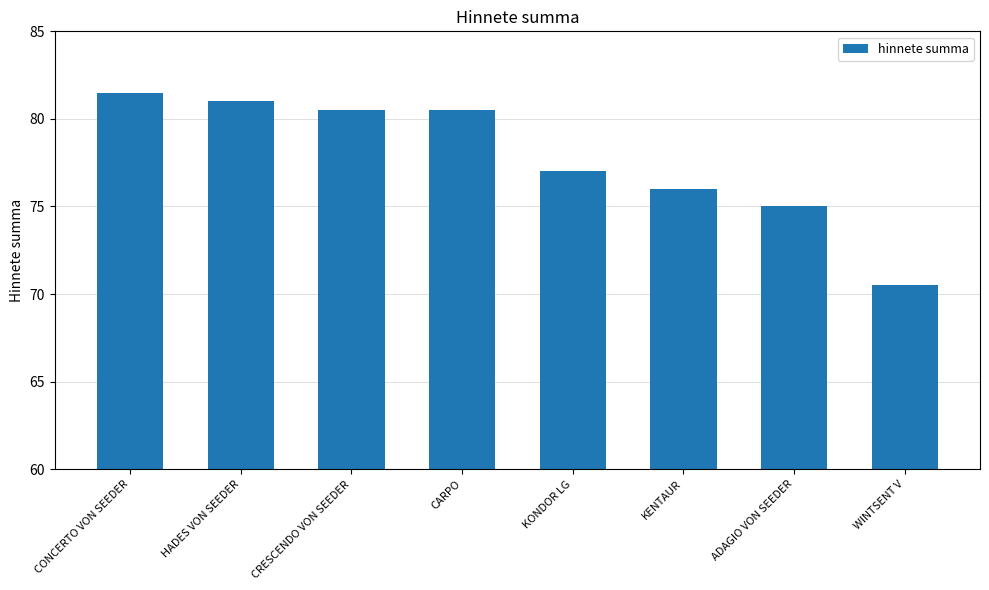

What is the label of the 1st bar from the left?

CONCERTO VON SEEDER